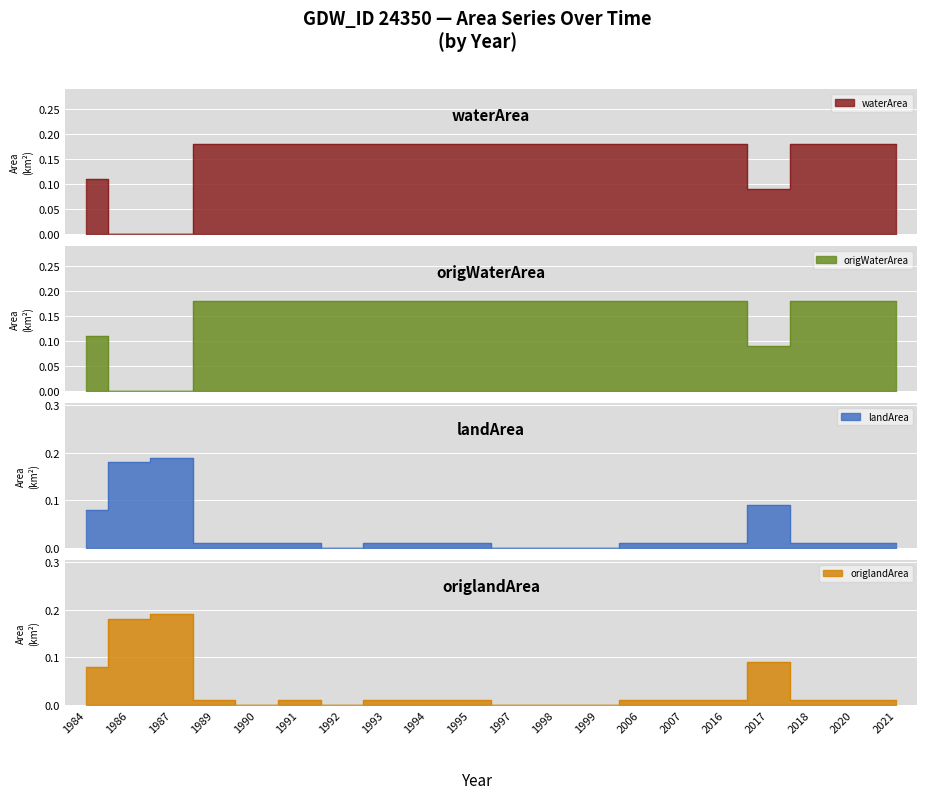

What are all the series names shown in the legend?

waterArea, origWaterArea, landArea, origlandArea